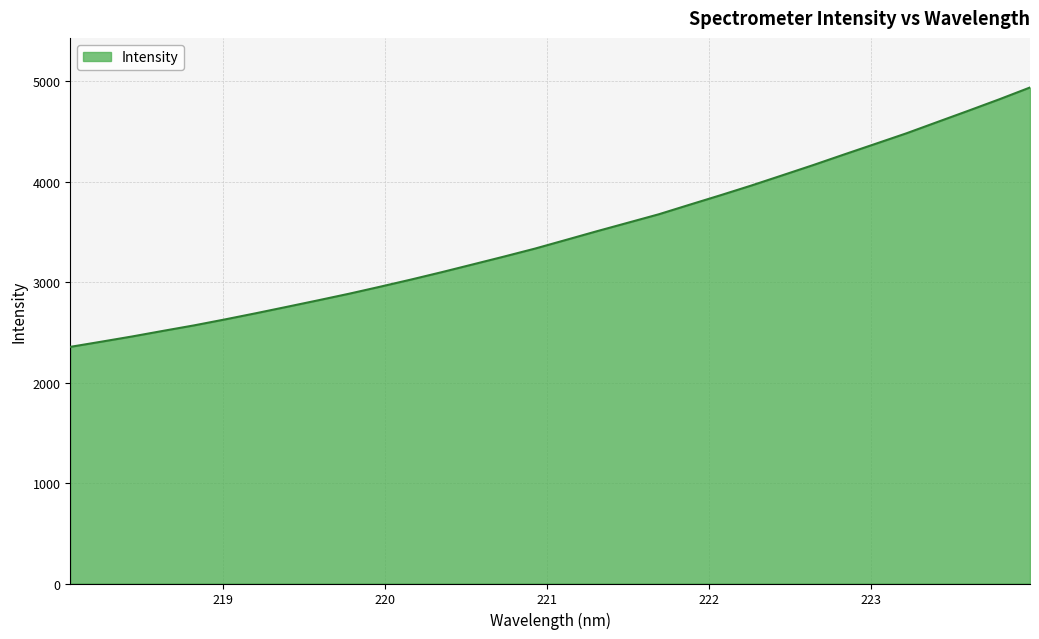

What is the difference between the maximum and minimum values?

2582.9